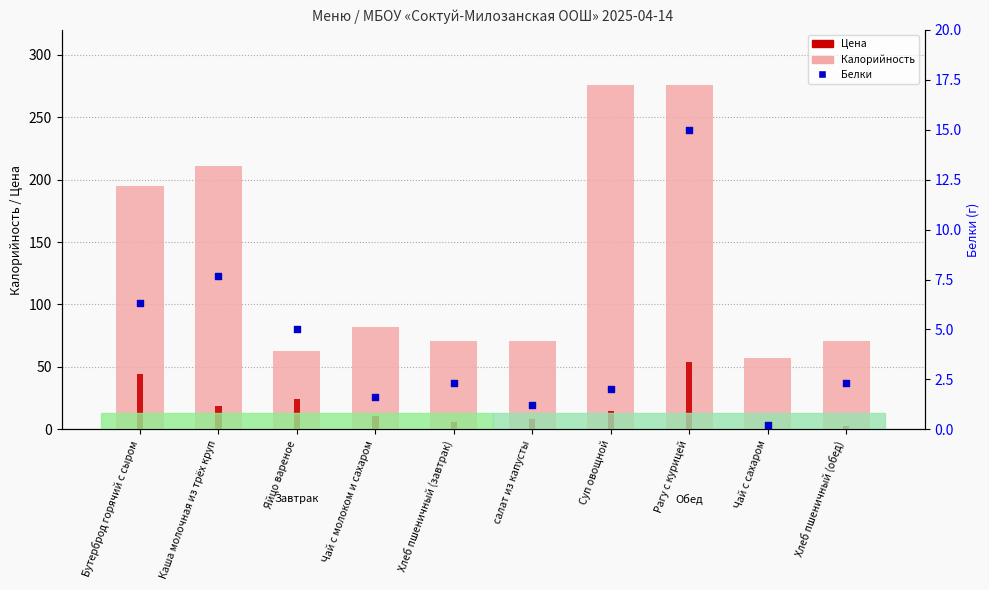

Which series has the largest total across all categories?

Калорийность